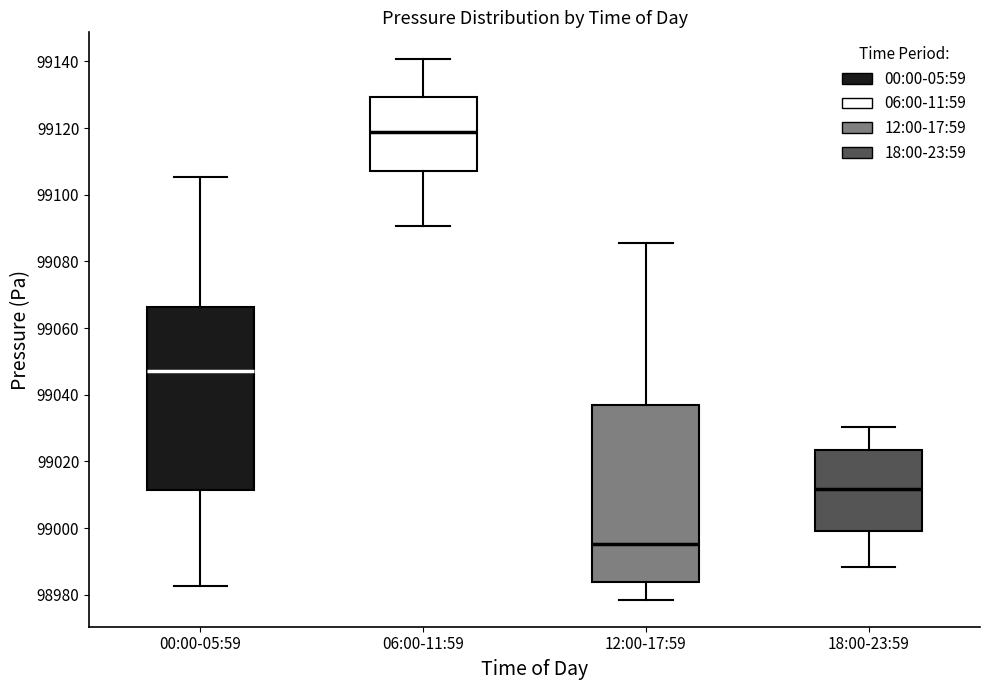

Which box has the lowest median line?

12:00-17:59